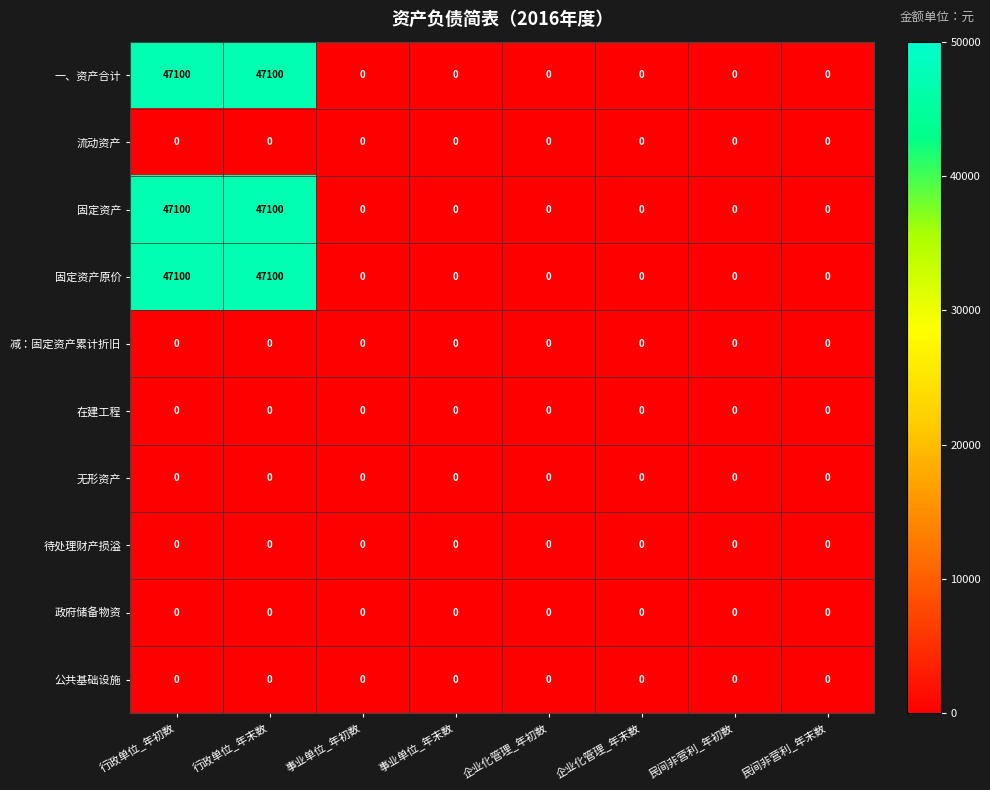

The value of 政府储备物资 at 企业化管理_年末数 is 0. True or false?

True